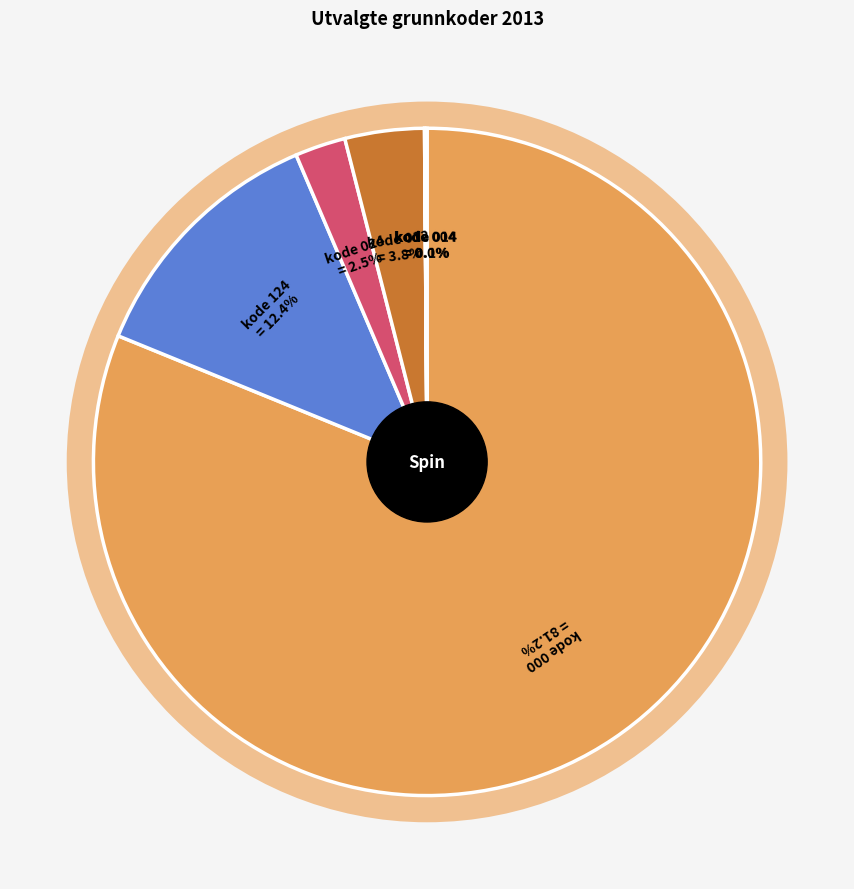

Rank the categories by value from lowest to highest.

kode 004, kode 014, kode 024, kode 012, kode 124, kode 000